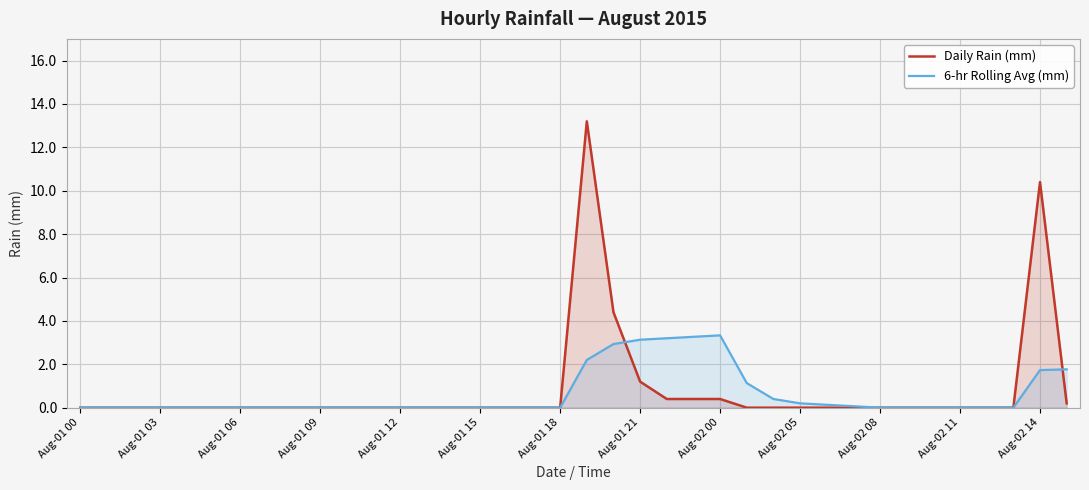

What is the sum of all 6-hr Rolling Avg (mm) values?

23.5